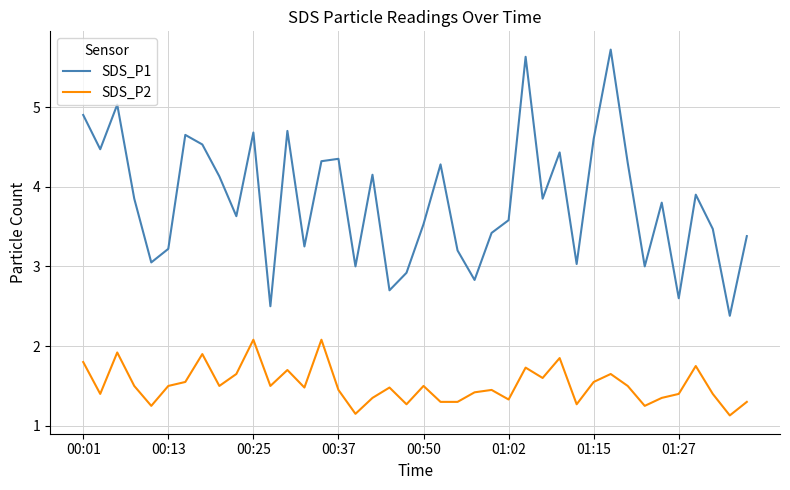

Which series has the largest range (max minus min)?

SDS_P1